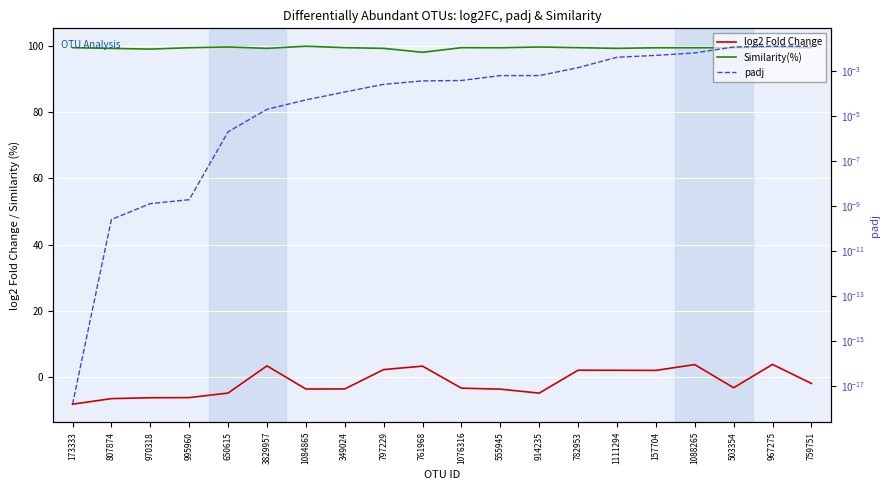

What is the label of the 1st point from the right?

759751